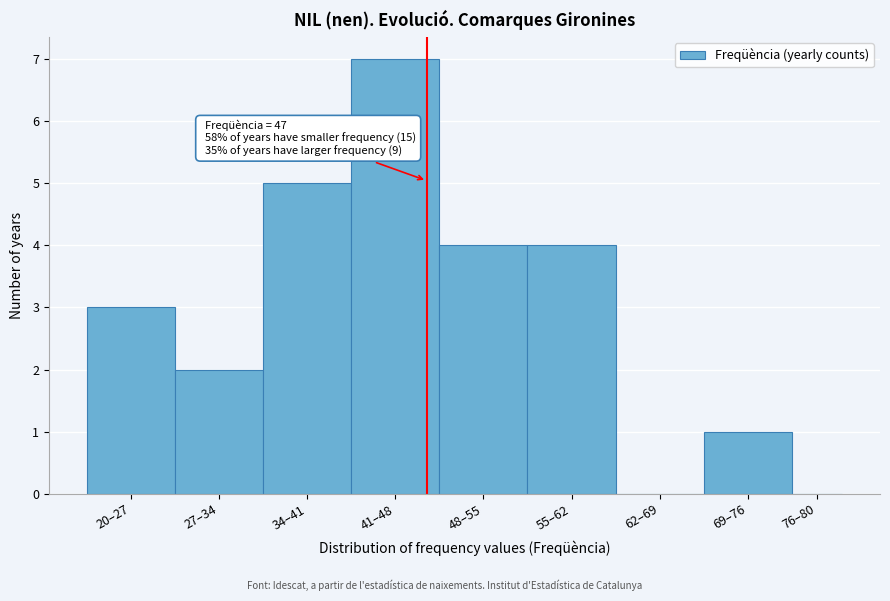

Reading left to right, transcribe all the data shown in this chart.

20–27=3	27–34=2	34–41=5	41–48=7	48–55=4	55–62=4	62–69=0	69–76=1	76–80=0